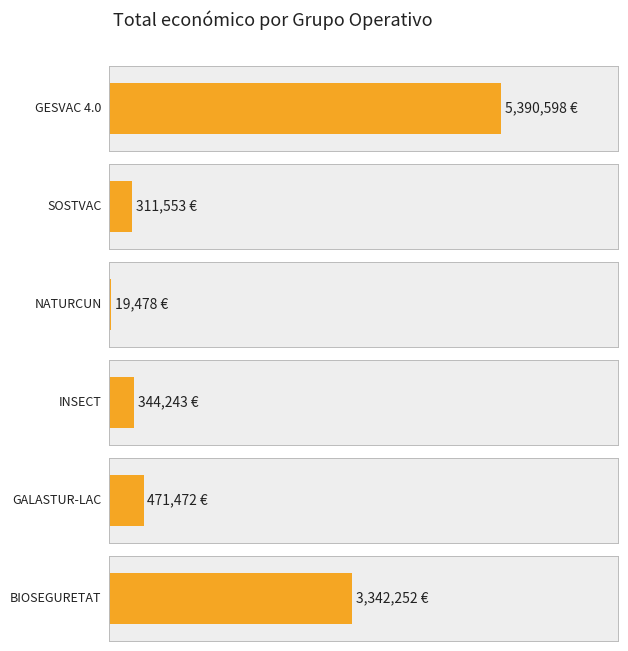

What is the difference between the second highest and second lowest values?

3030699